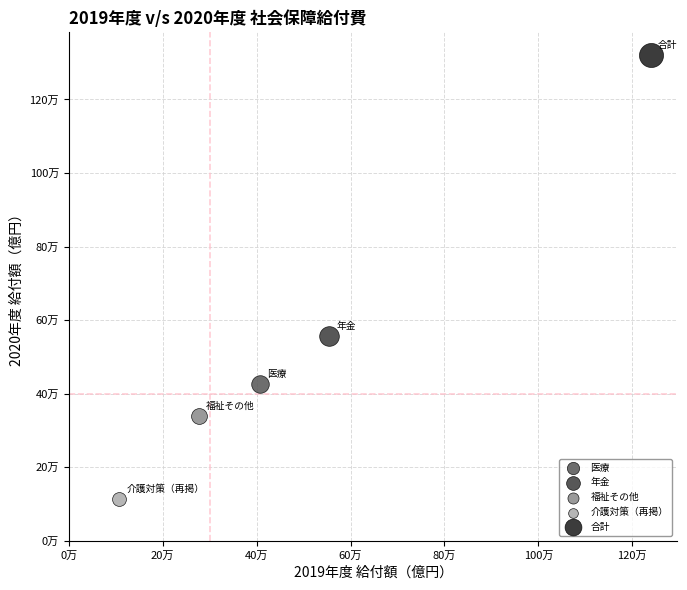

What are all the series names shown in the legend?

医療, 年金, 福祉その他, 介護対策（再掲）, 合計